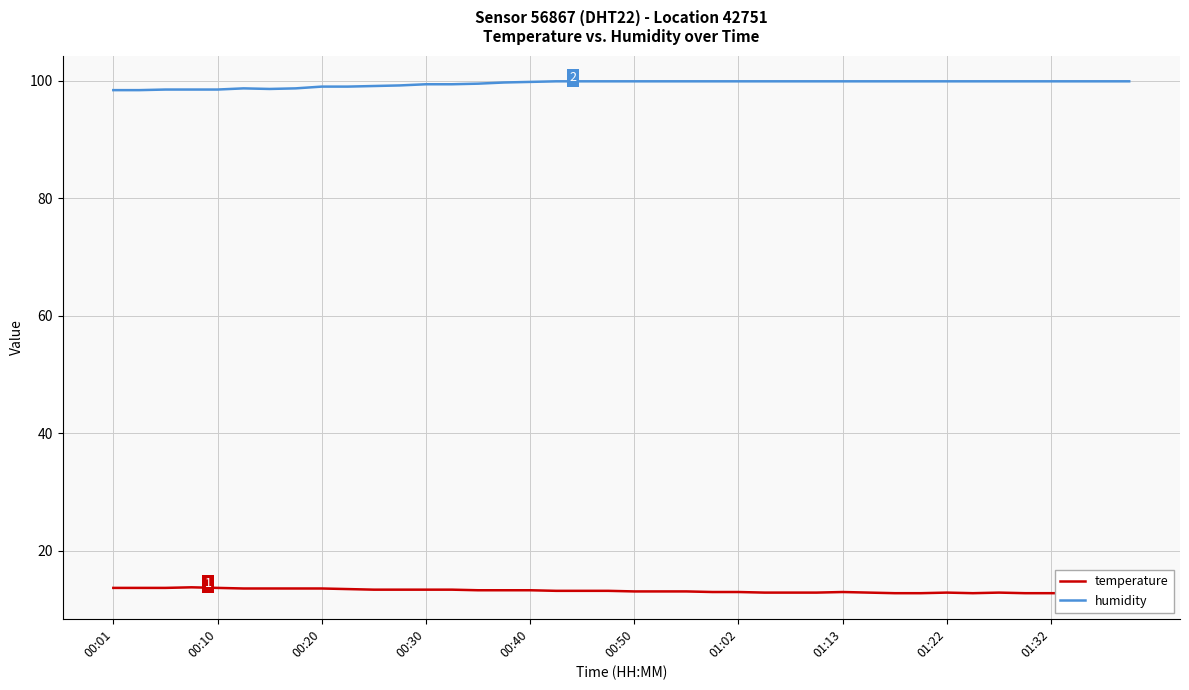

Where does the humidity series first go above 99?

10